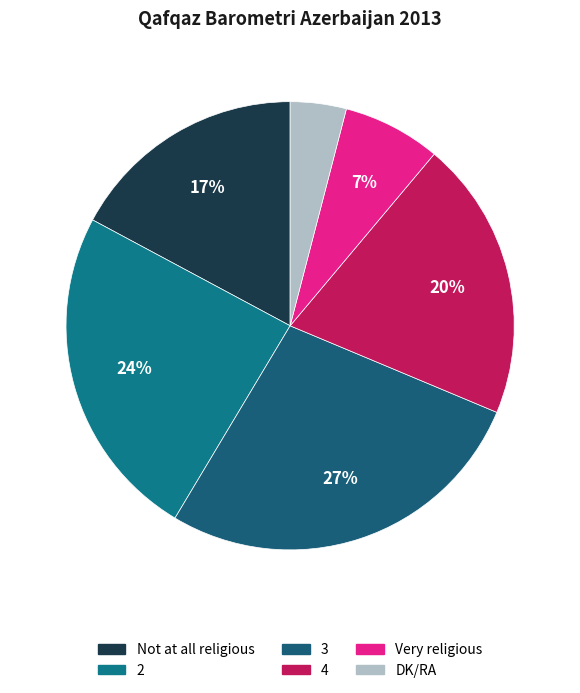

To the nearest percent, what is the difference between the Not at all religious and 3 slice percentages?

10%